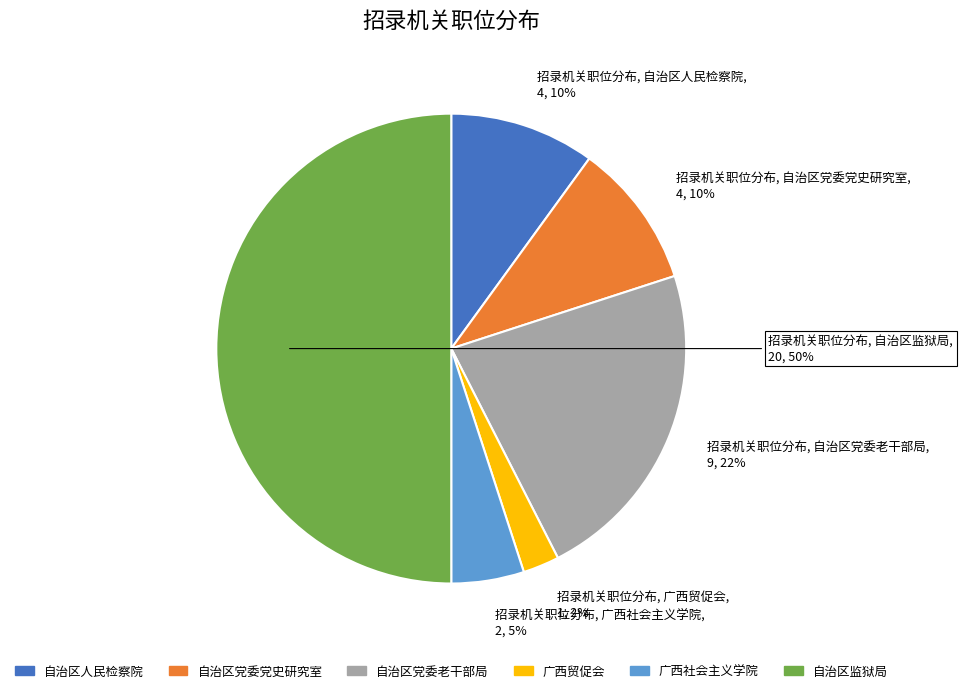

What percentage is the 自治区人民检察院 slice, to the nearest percent?

10%